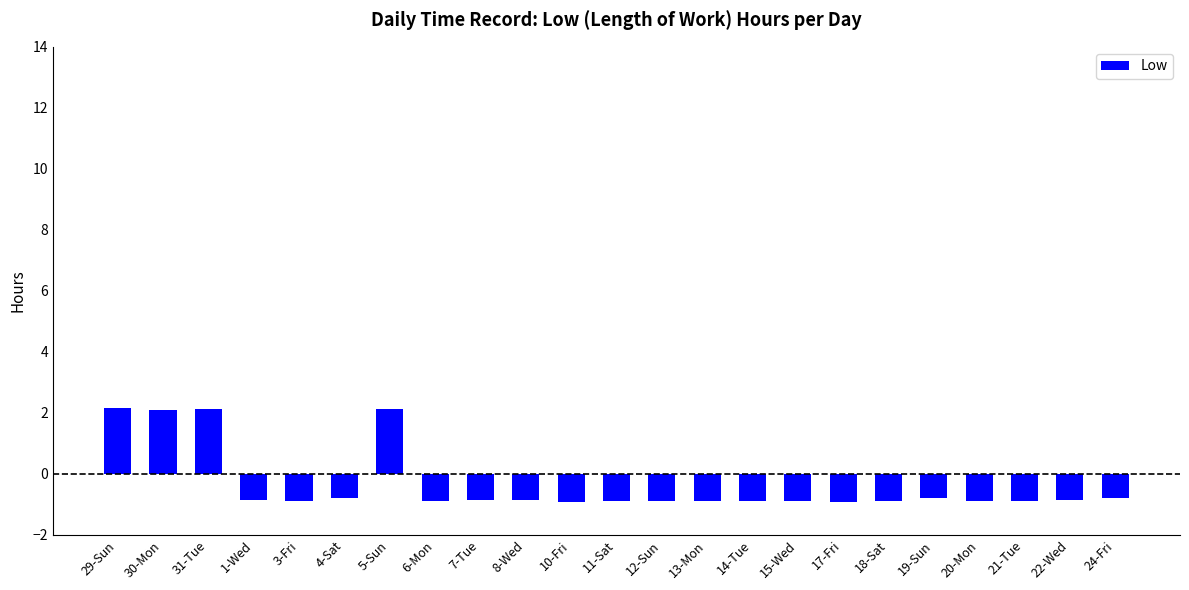

How many bars are there in total?

23